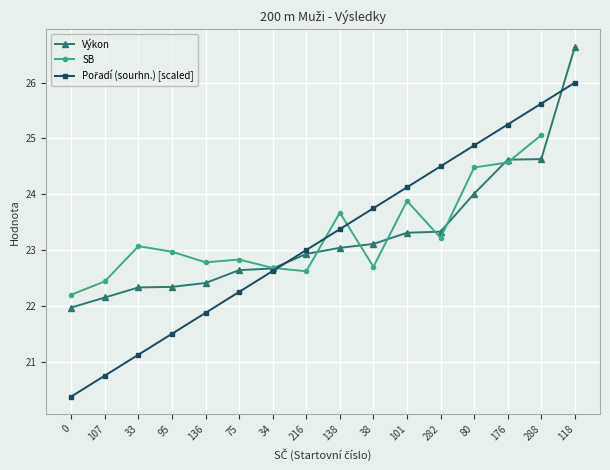

What is the average value of the Pořadí (sourhn.) series?

23.2